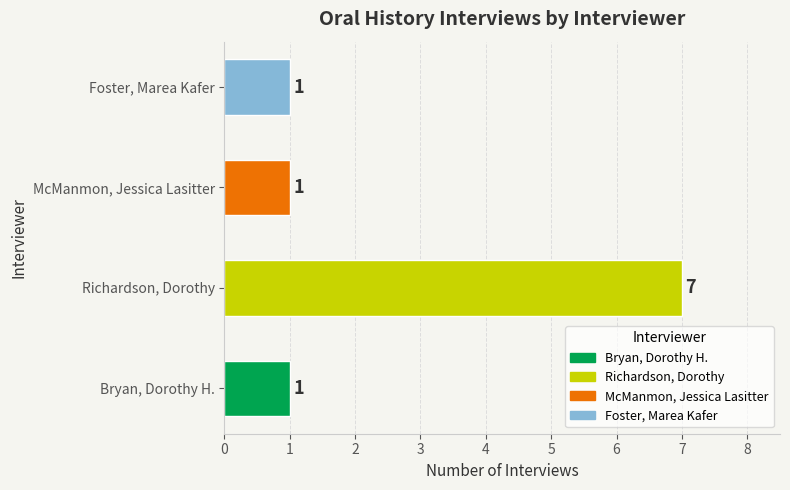

What is the smallest value displayed?

1